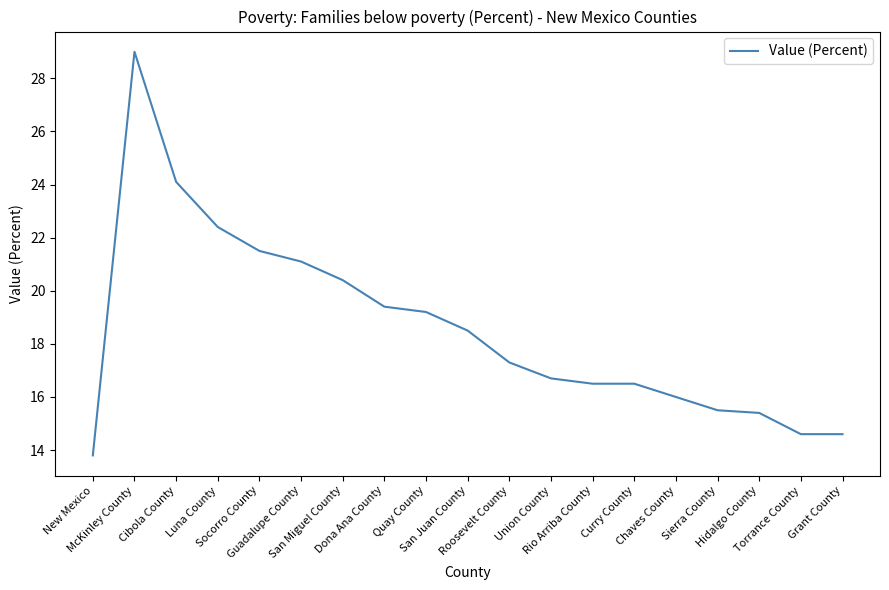

What is the smallest value displayed?

13.8